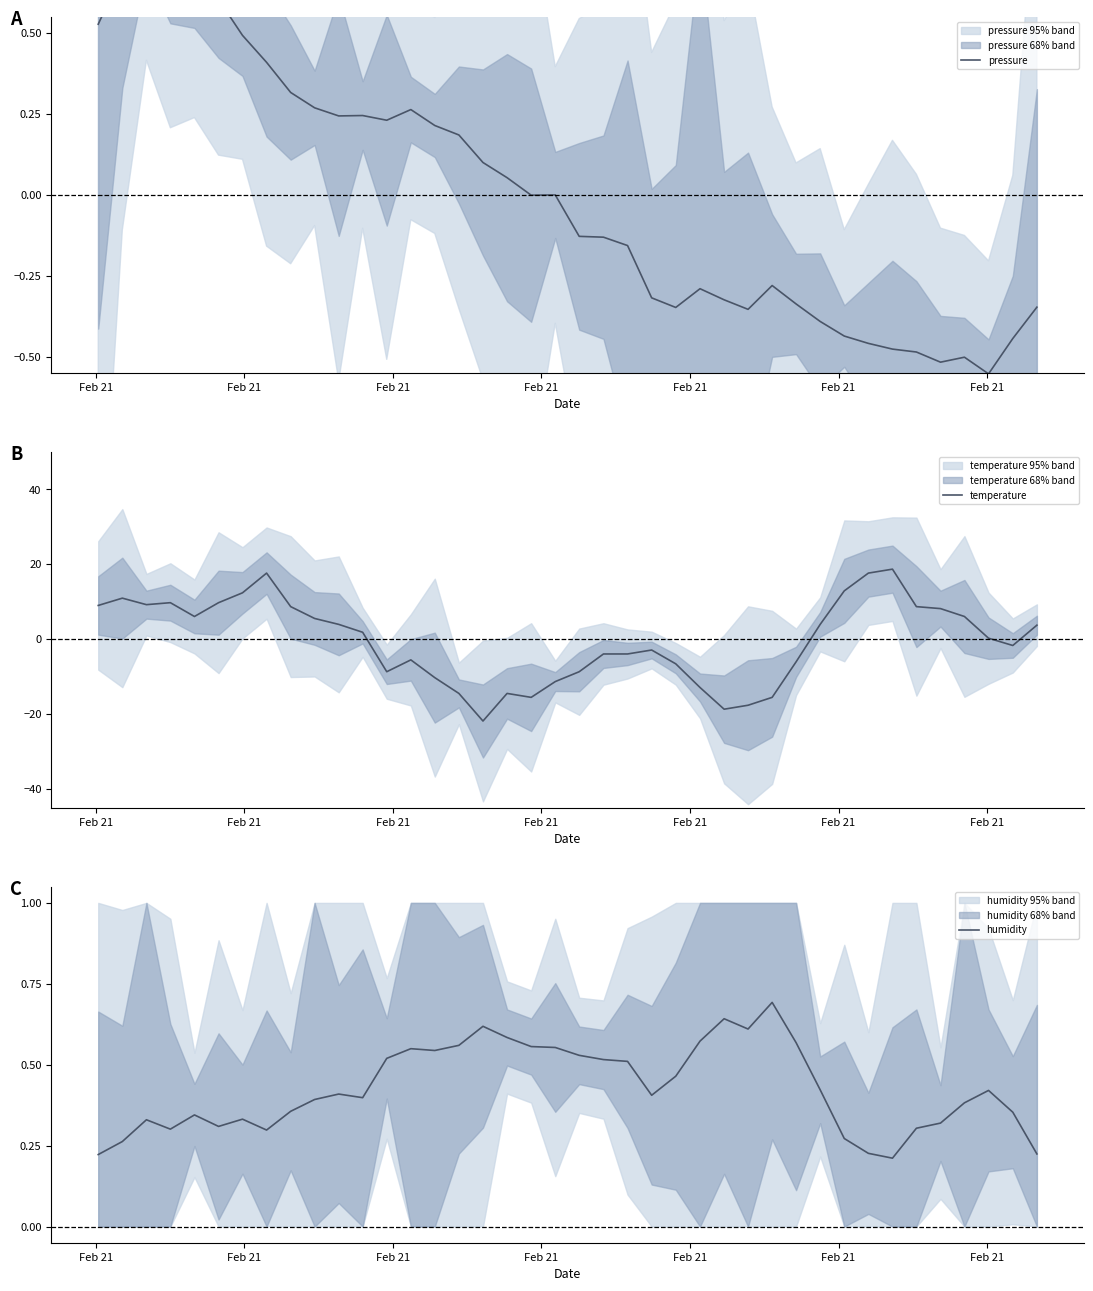

What is the lowest value of the temperature series?

-21.8